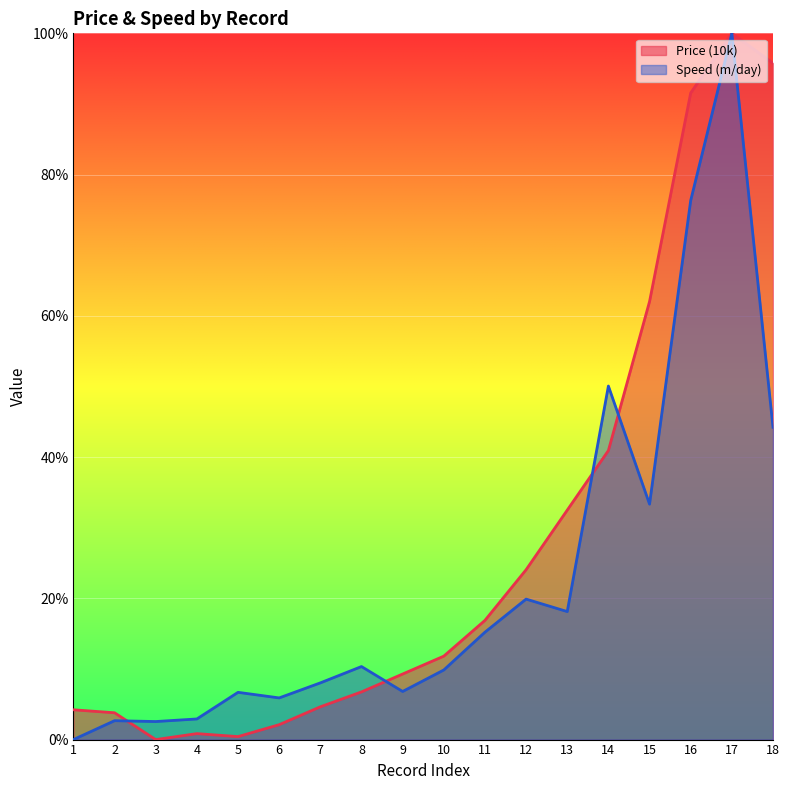

At how many categories does at least one series exceed 90?

3